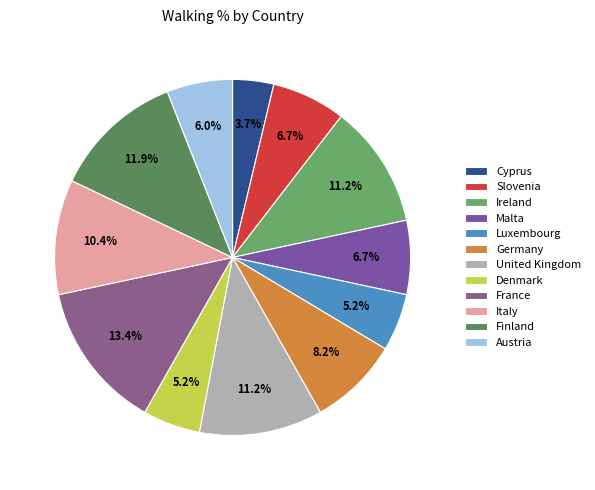

Rank the categories by value from lowest to highest.

Cyprus, Luxembourg, Denmark, Austria, Slovenia, Malta, Germany, Italy, Ireland, United Kingdom, Finland, France